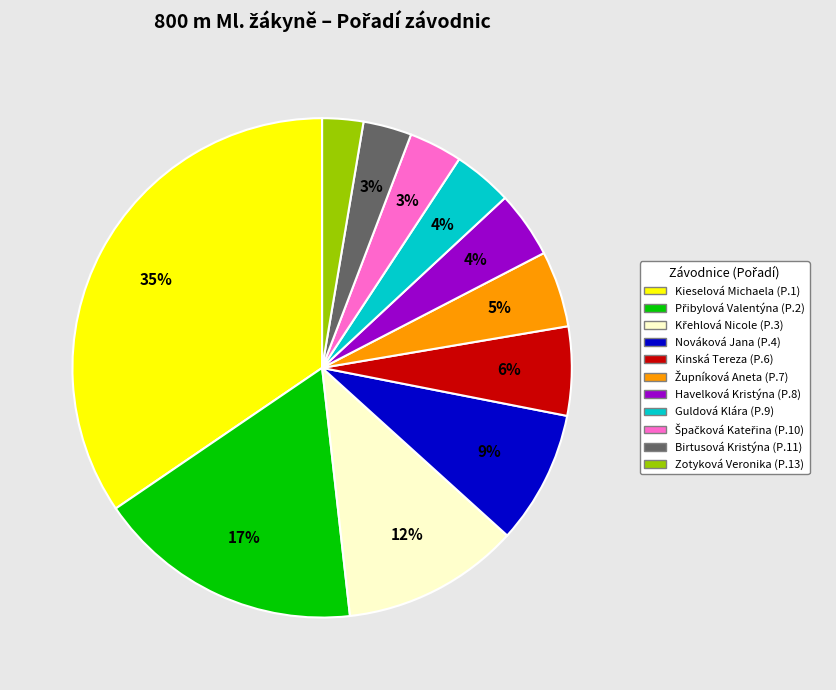

Count the number of slices in the pie.

11